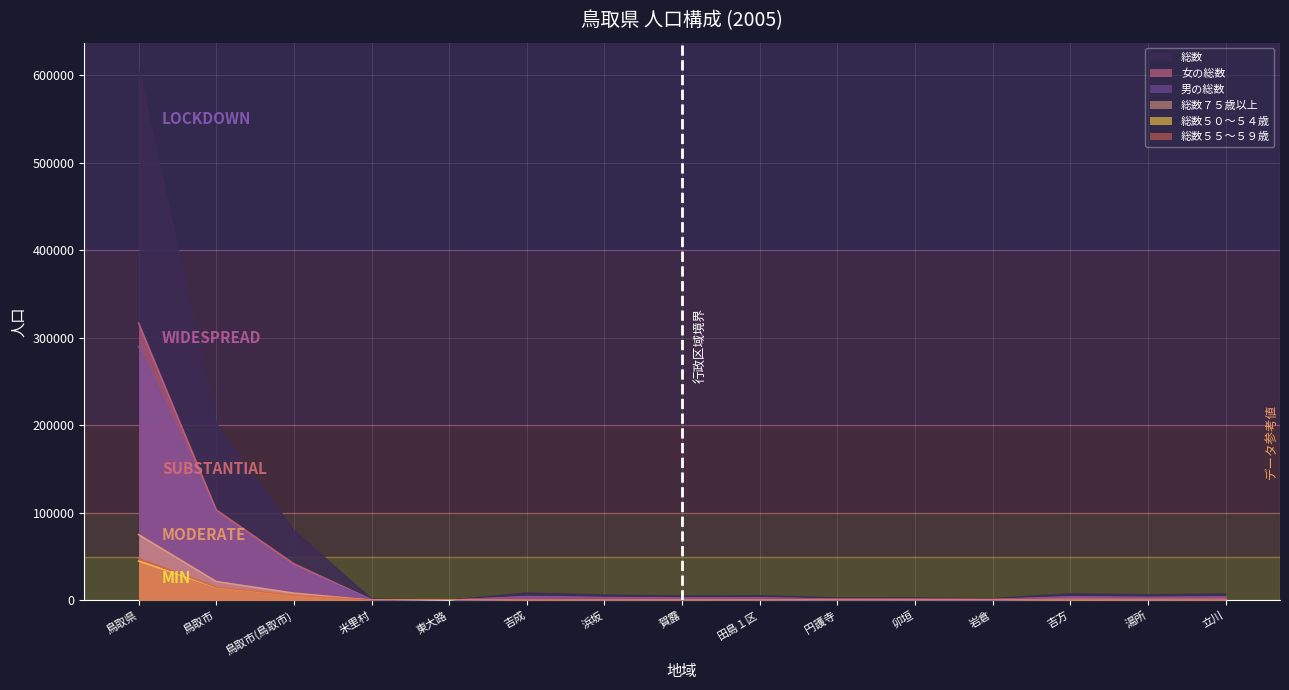

Is it true that 男の総数 equals 1302 at 卯垣?

True